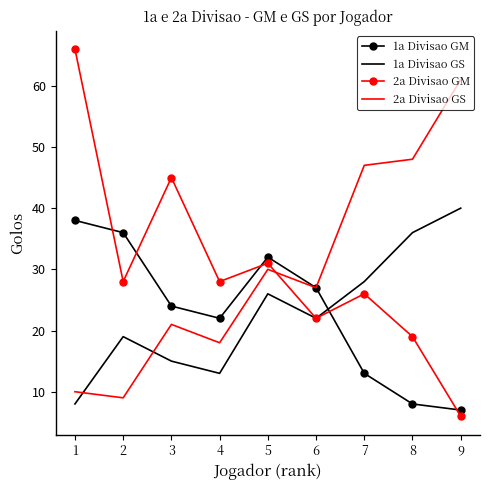

At which category is the sum across all series the highest?

1